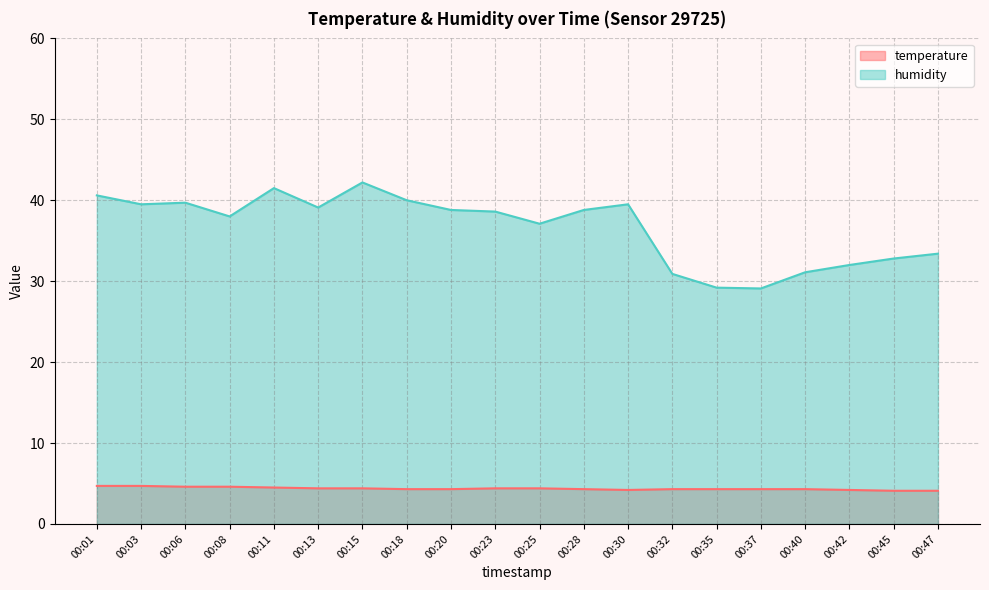

Reading left to right, list all the values displayed in this chart.

temperature: 4.7	4.7	4.6	4.6	4.5	4.4	4.4	4.3	4.3	4.4	4.4	4.3	4.2	4.3	4.3	4.3	4.3	4.2	4.1	4.1
humidity: 40.6	39.5	39.7	38.0	41.5	39.1	42.2	40.0	38.8	38.6	37.1	38.8	39.5	30.9	29.2	29.1	31.1	32.0	32.8	33.4